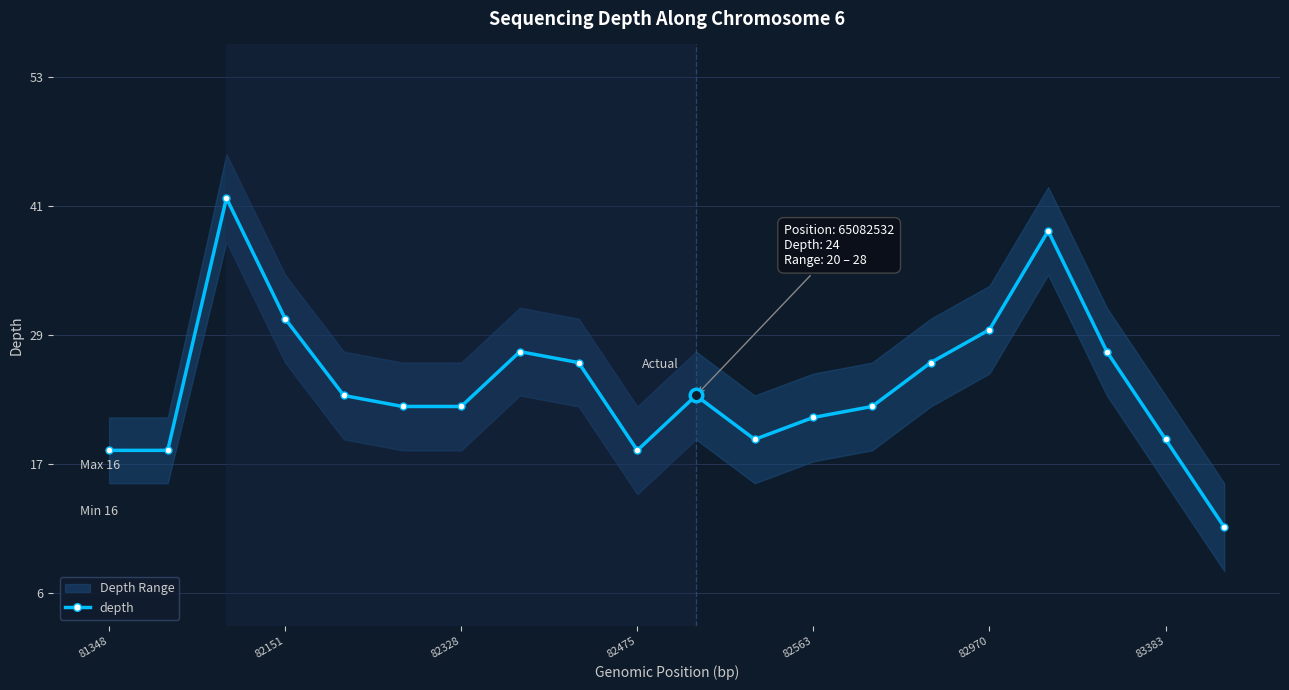

Does the chart have visible grid lines?

Yes